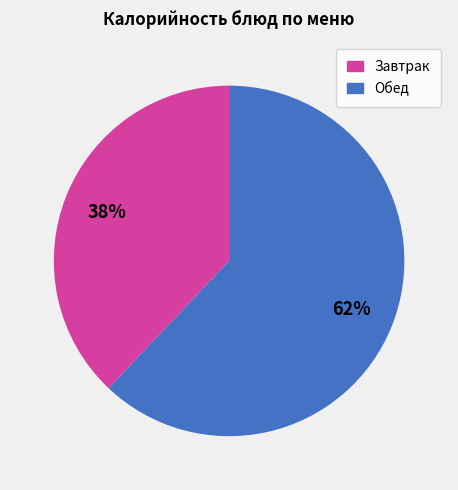

Is there any slice that represents more than half of the pie?

Yes